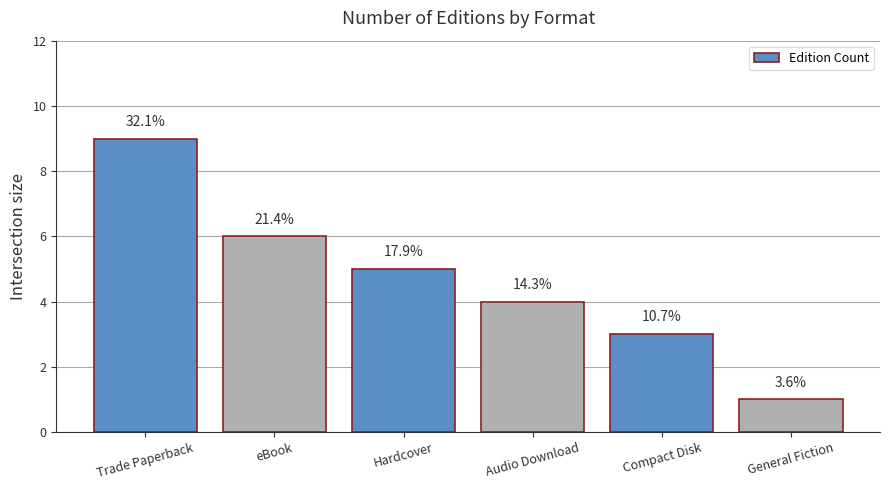

Reading left to right, list all the values displayed in this chart.

Trade Paperback=9	eBook=6	Hardcover=5	Audio Download=4	Compact Disk=3	General Fiction=1